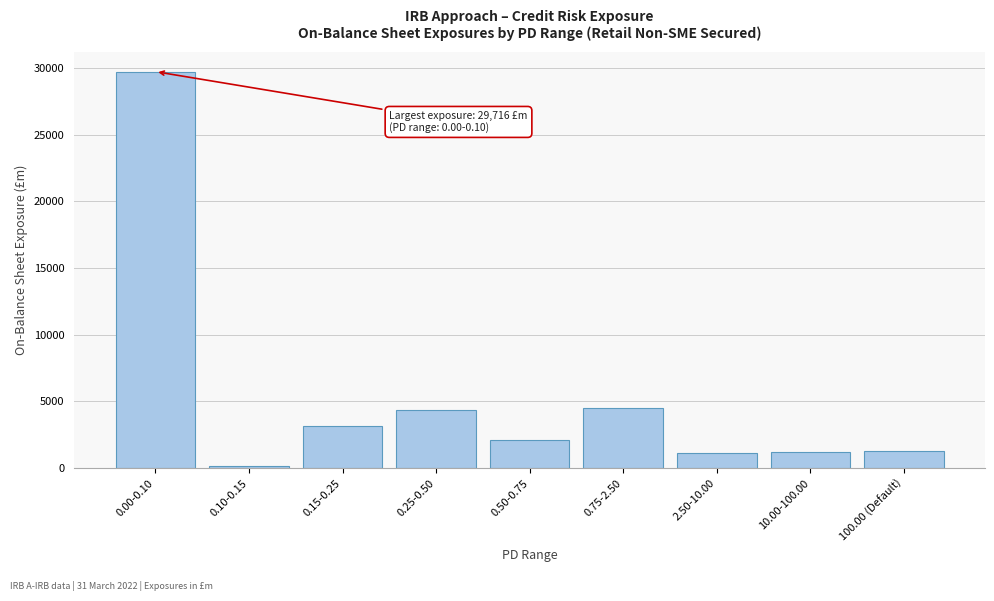

The value at 0.25-0.50 is 1196.1. True or false?

False